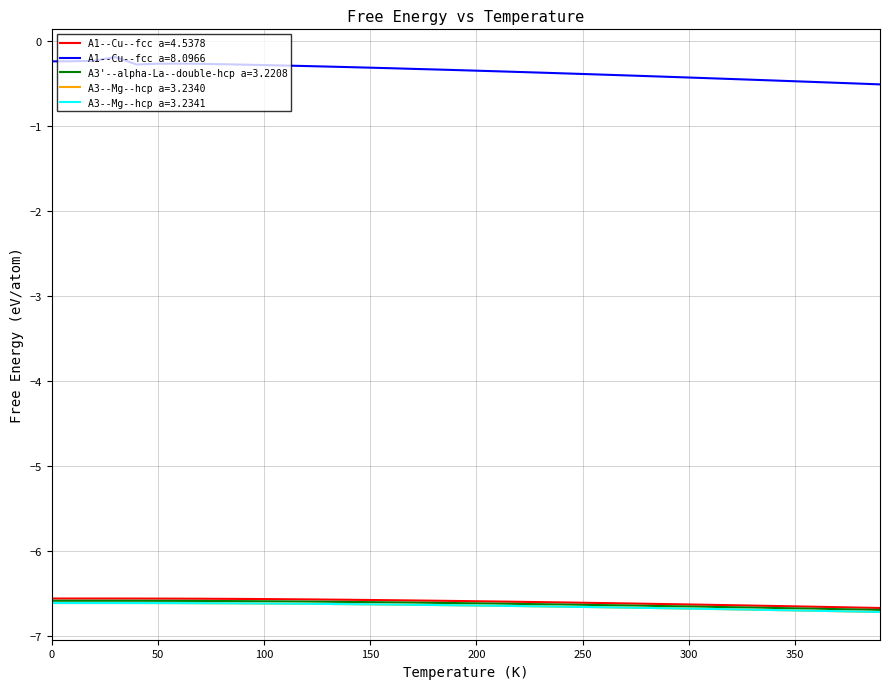

What is the greatest value displayed?

-0.2